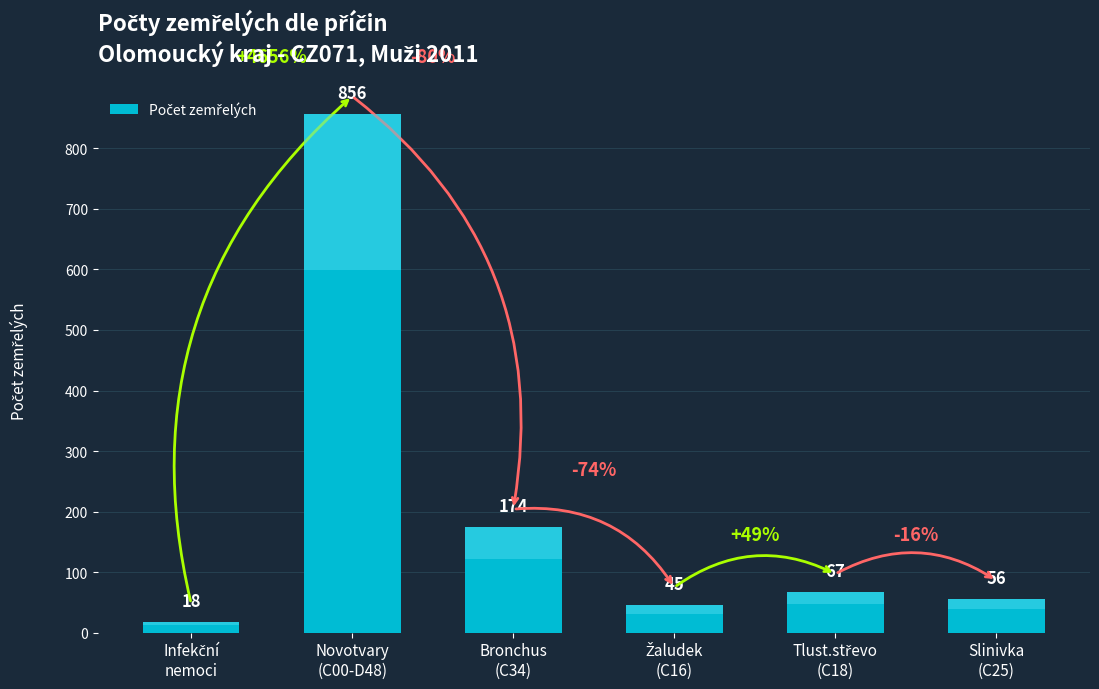

Is it true that the value at Infekční
nemoci is 11?

False